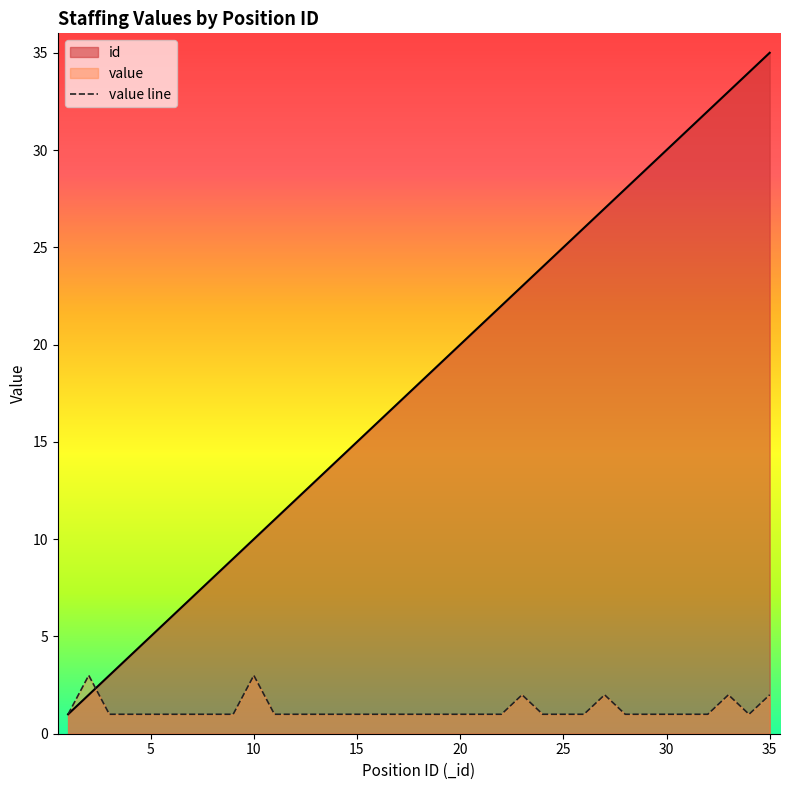

How many points are lower than both their immediate neighbors (excluding endpoints)?

1